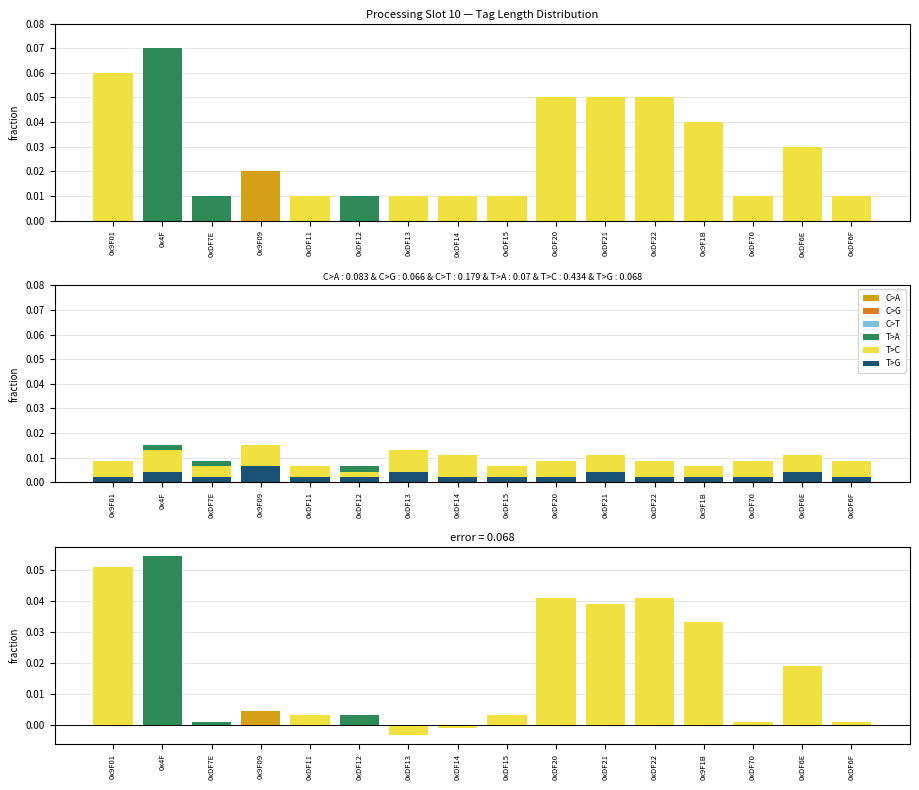

What is the label of the 7th bar from the left?

0xDF13